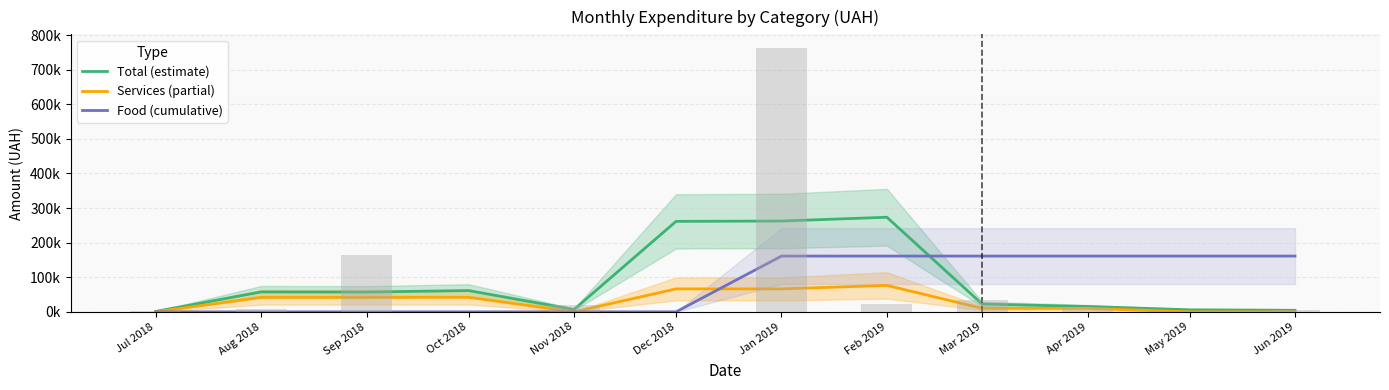

How many data points in Total (estimate) are less than 57194?

6